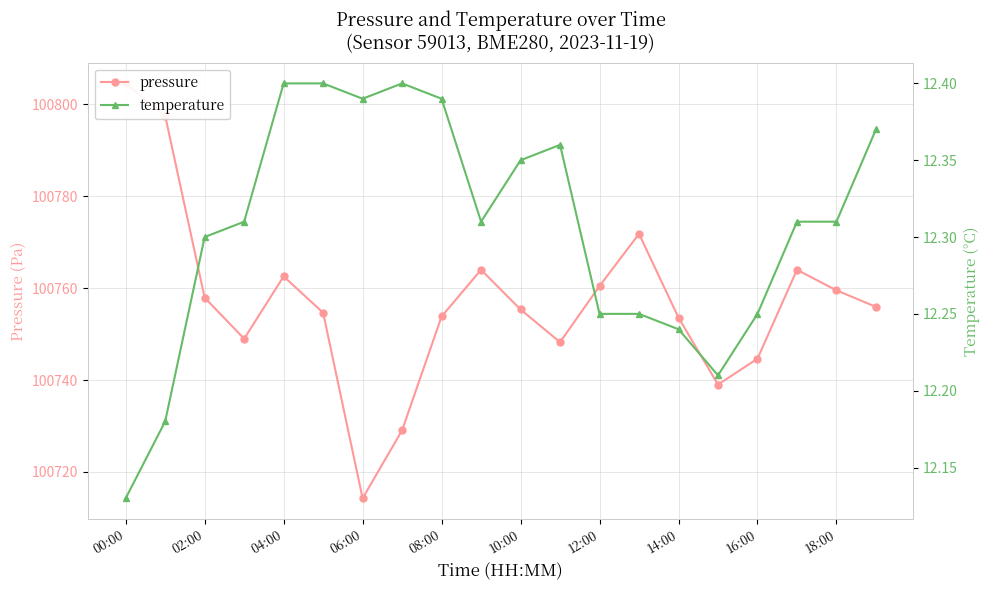

Which category has the lowest value in the temperature series?

00:00